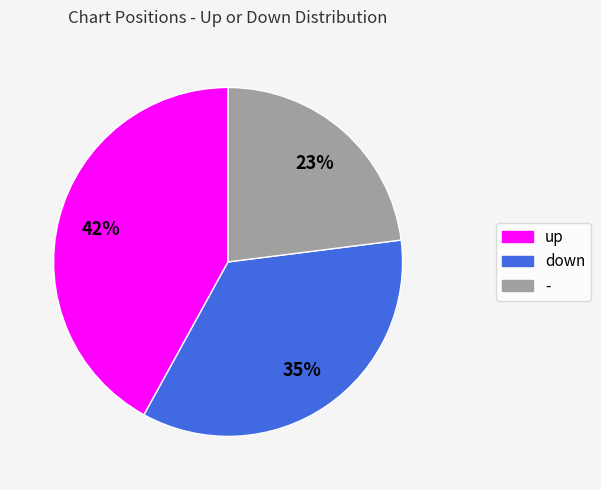

How many segments does this pie chart have?

3